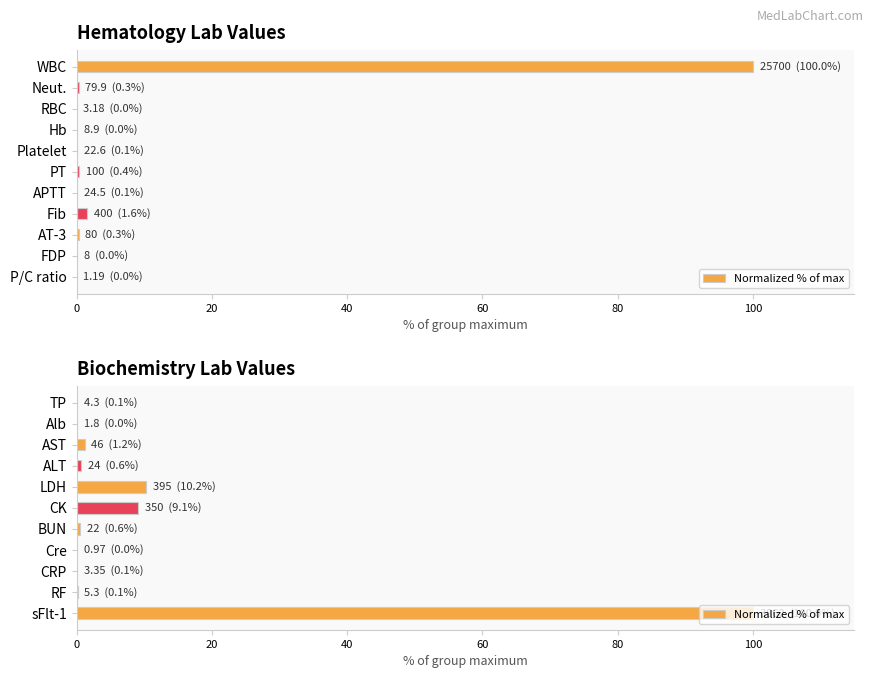

What is the maximum value shown in the chart?

100.0